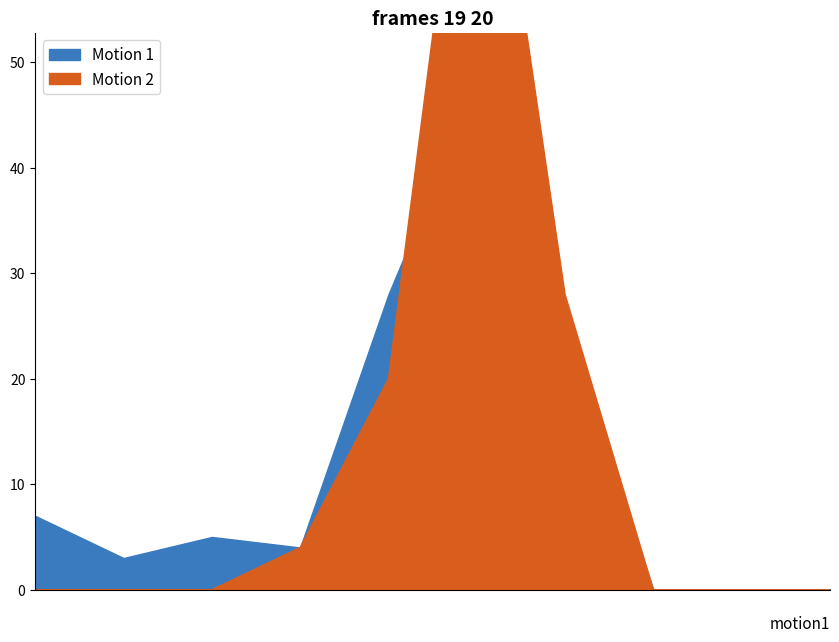

What is the value of the Runs point at the 7th from the left?

28